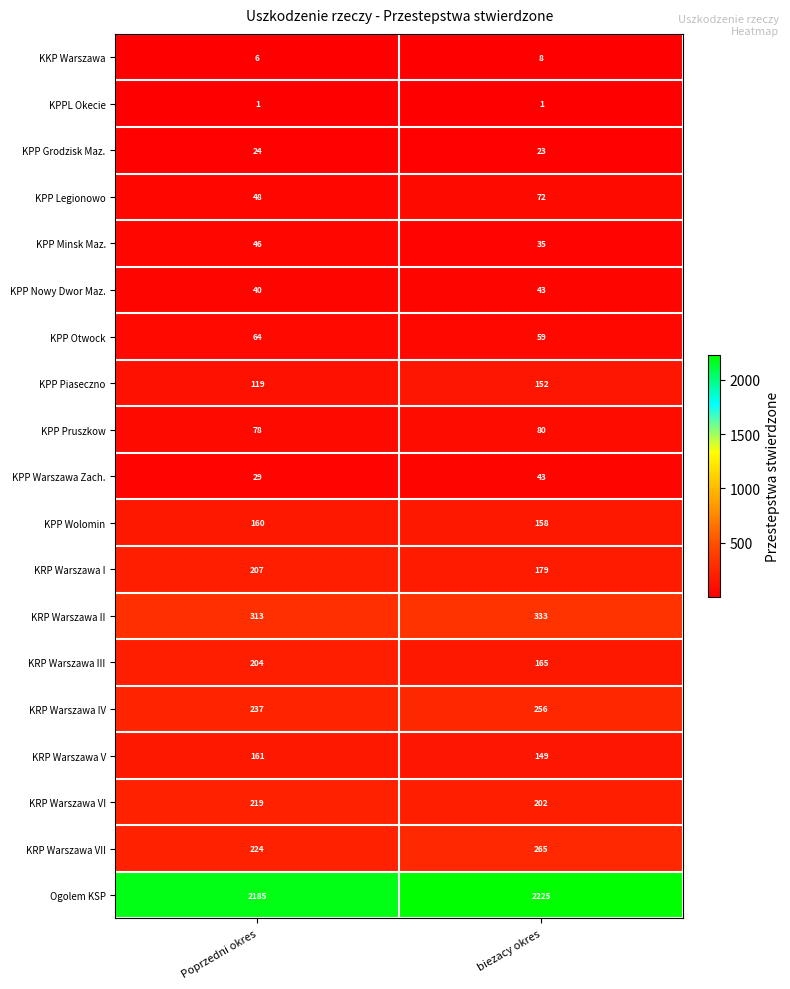

What is the total value across all series at biezacy okres?

4448